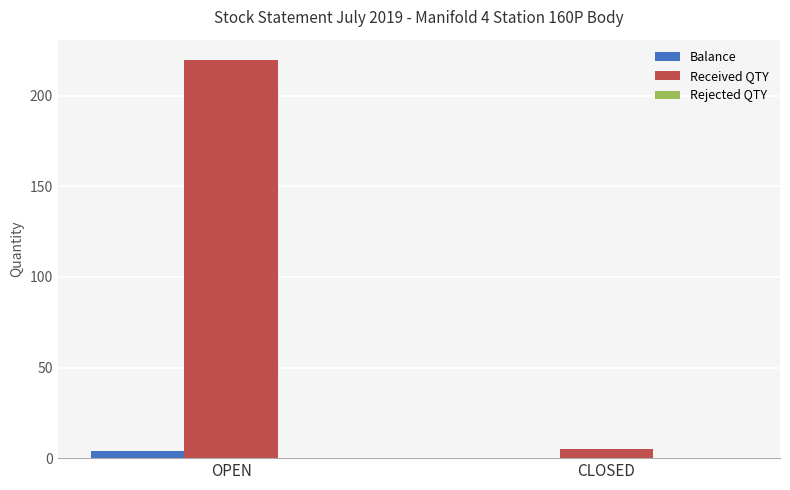

Count the number of data series in this chart.

2